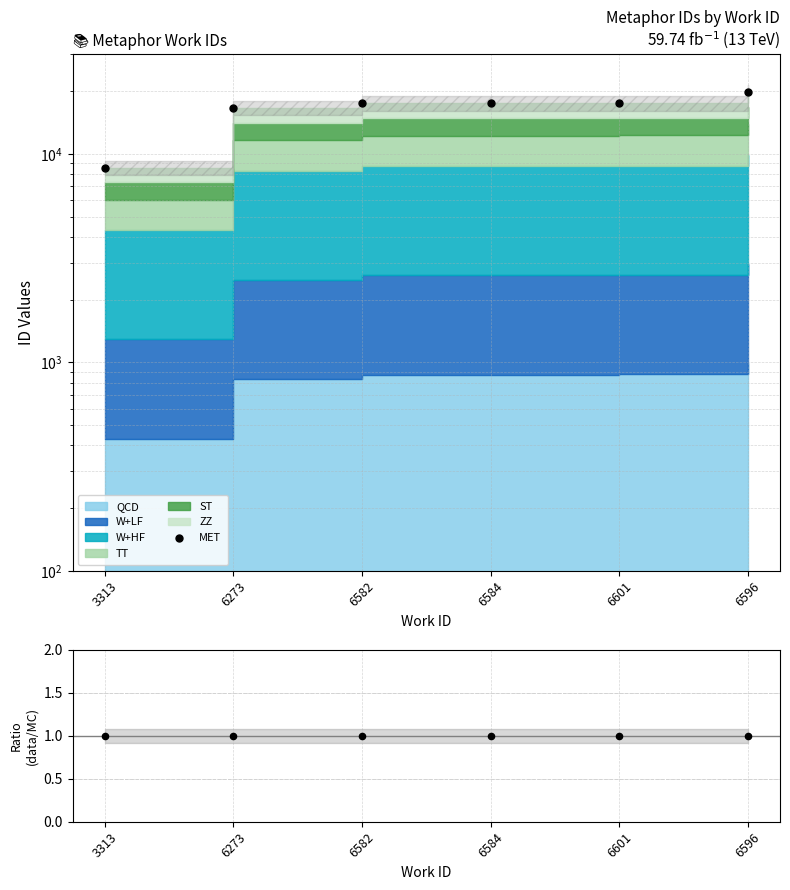

At how many categories does at least one series exceed 6873?

6